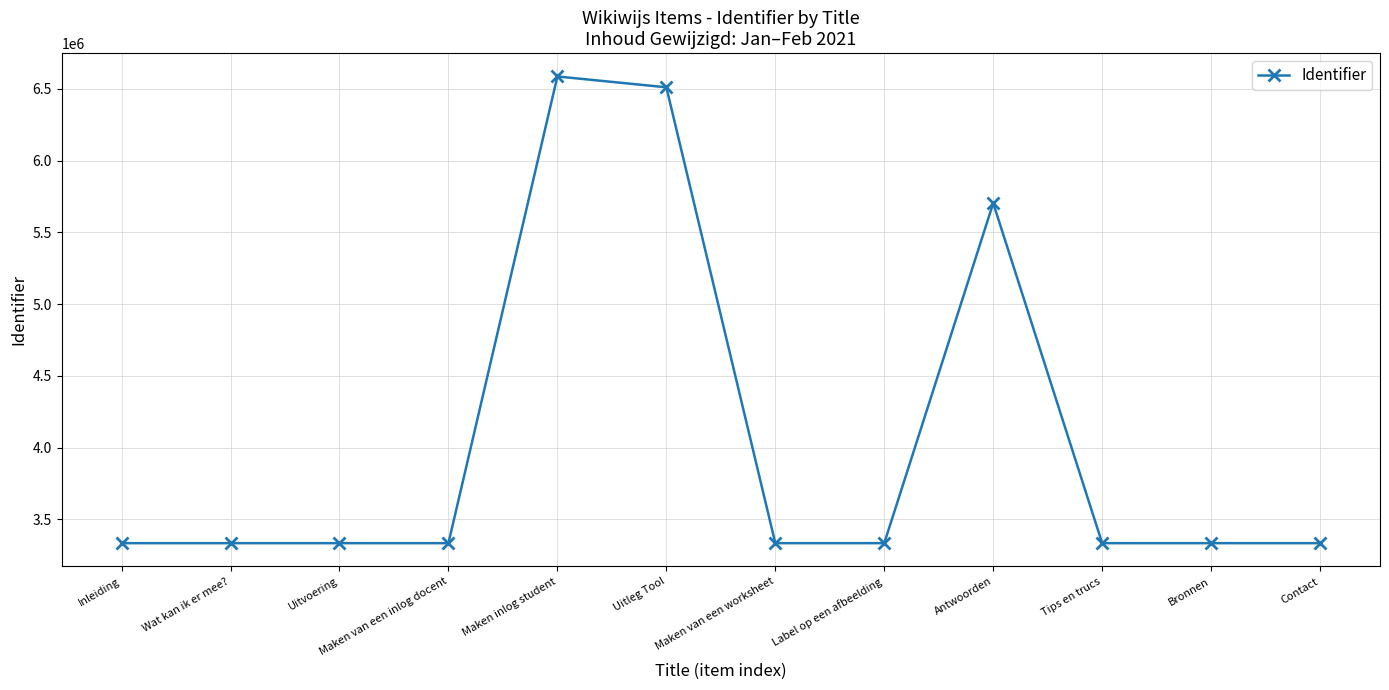

What is the value of the 1st point from the left?

3334300